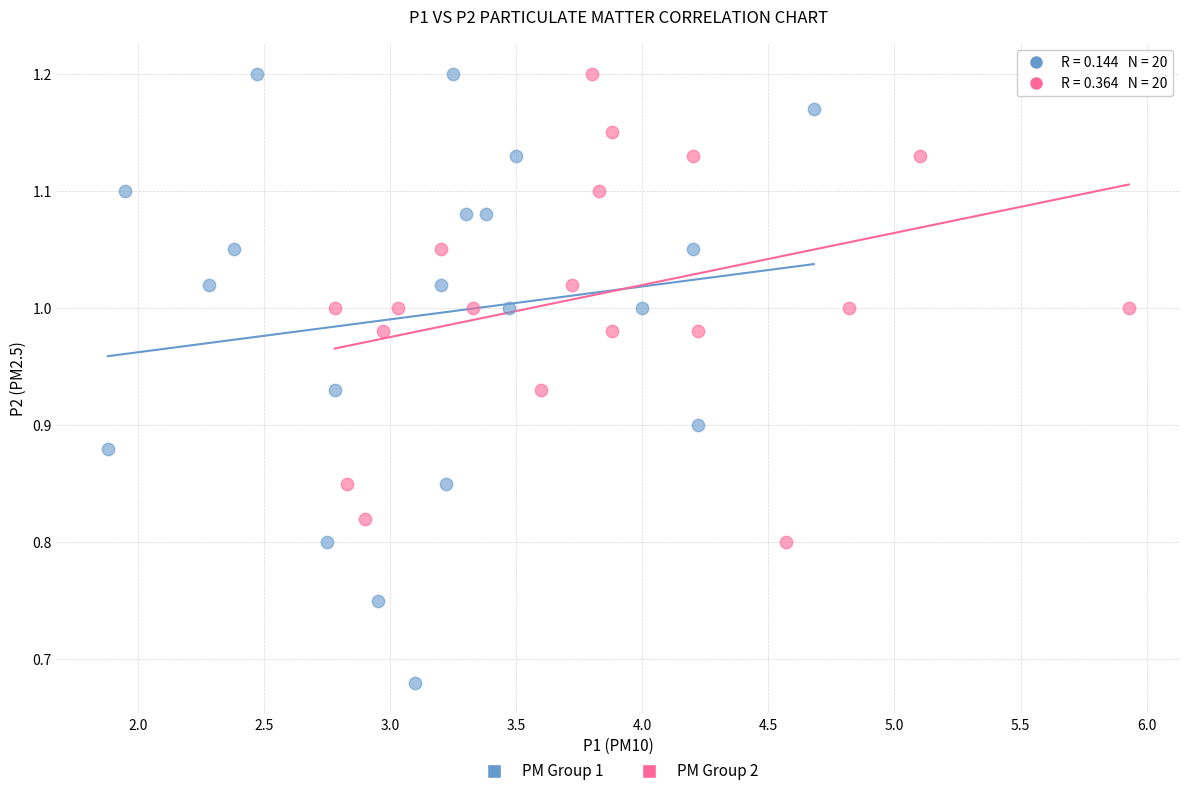

Which series reaches the minimum Y coordinate?

PM Group 1